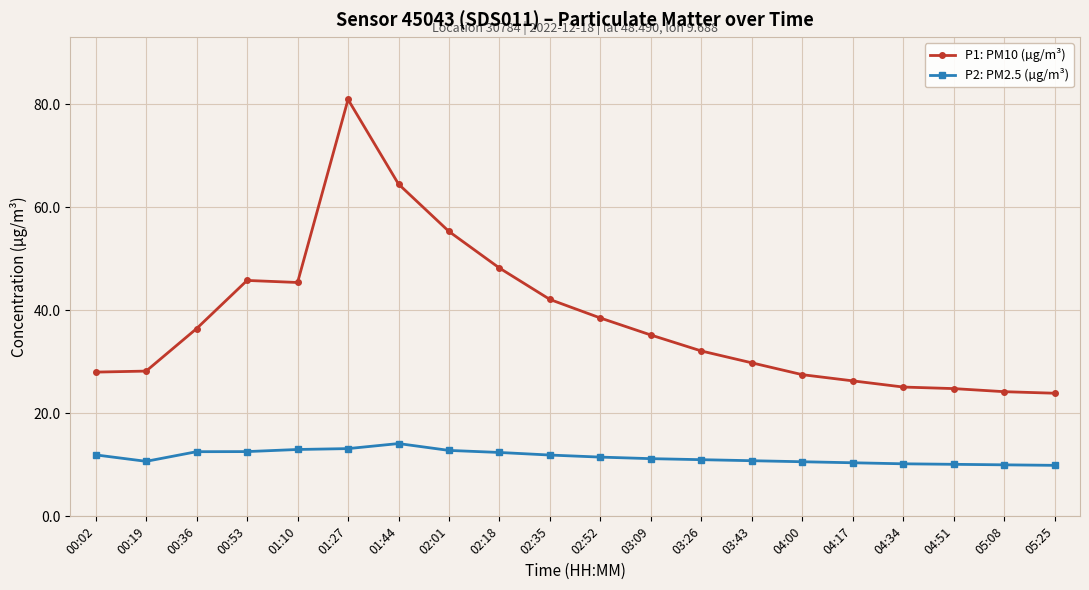

What is the difference between the second highest and second lowest values in the P1: PM10 (µg/m³) series?

40.3